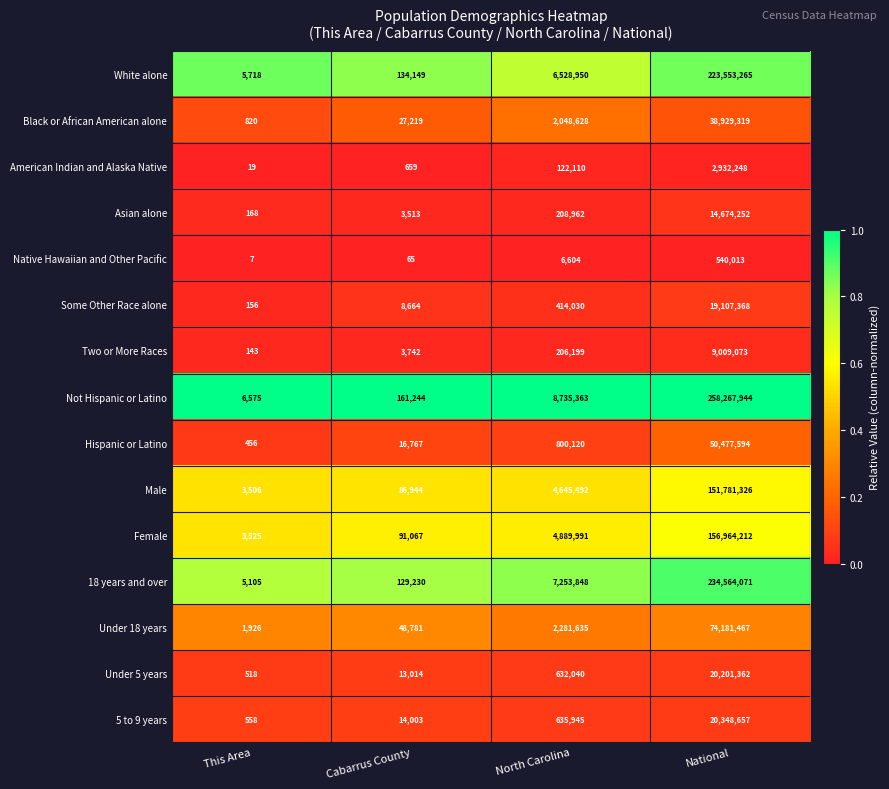

True or false: Not Hispanic or Latino has a value of 377753381 at National.

False